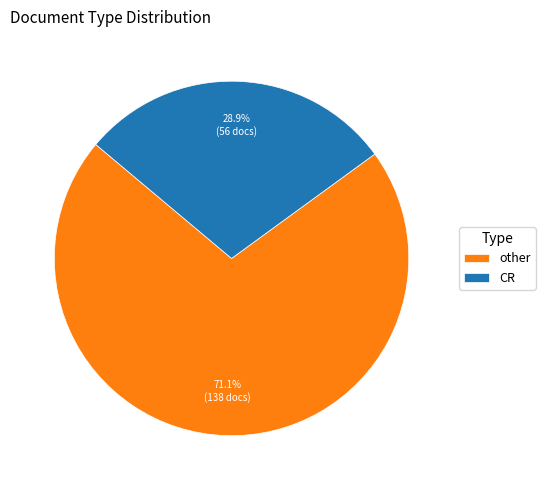

To the nearest percent, what portion does other represent?

71%